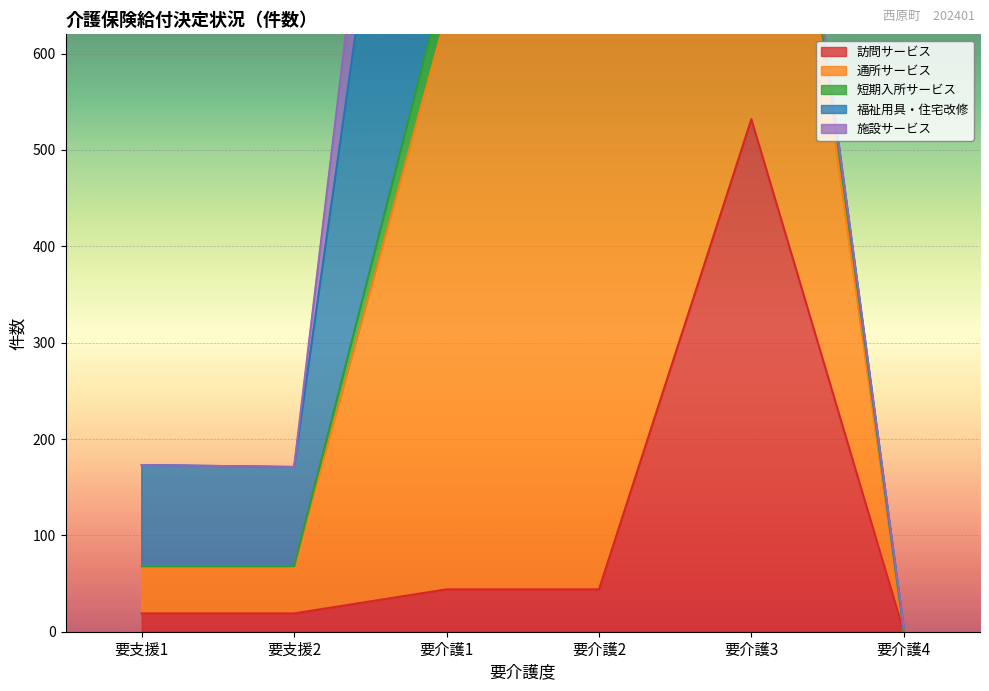

What is the spread (max minus min) of values at 要介護1?

1454